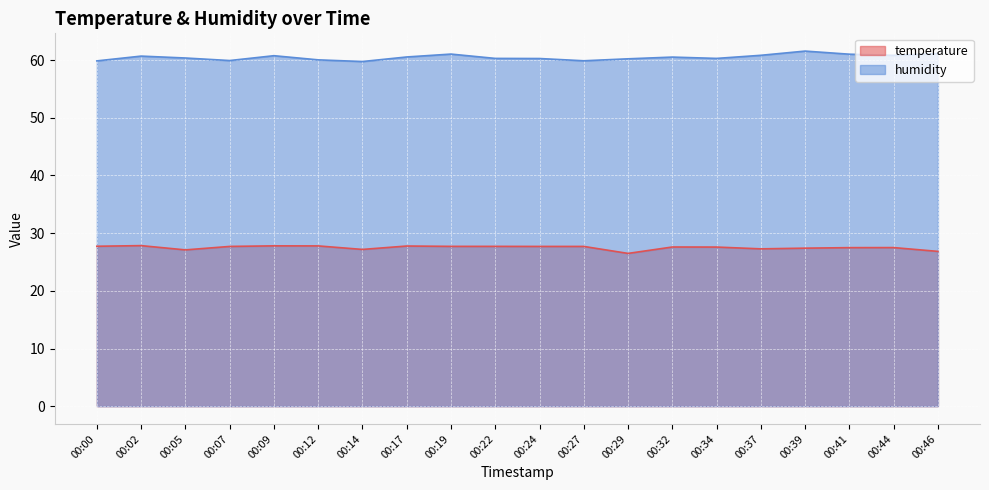

What is the sum of all temperature values?

549.9